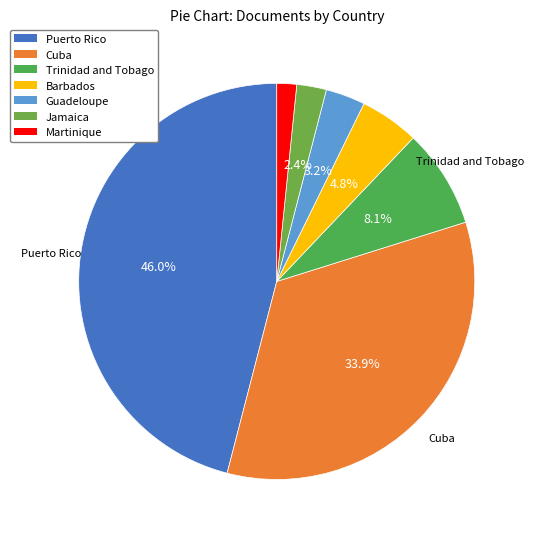

Combined, what portion of the pie is Cuba and Jamaica?

36.3%